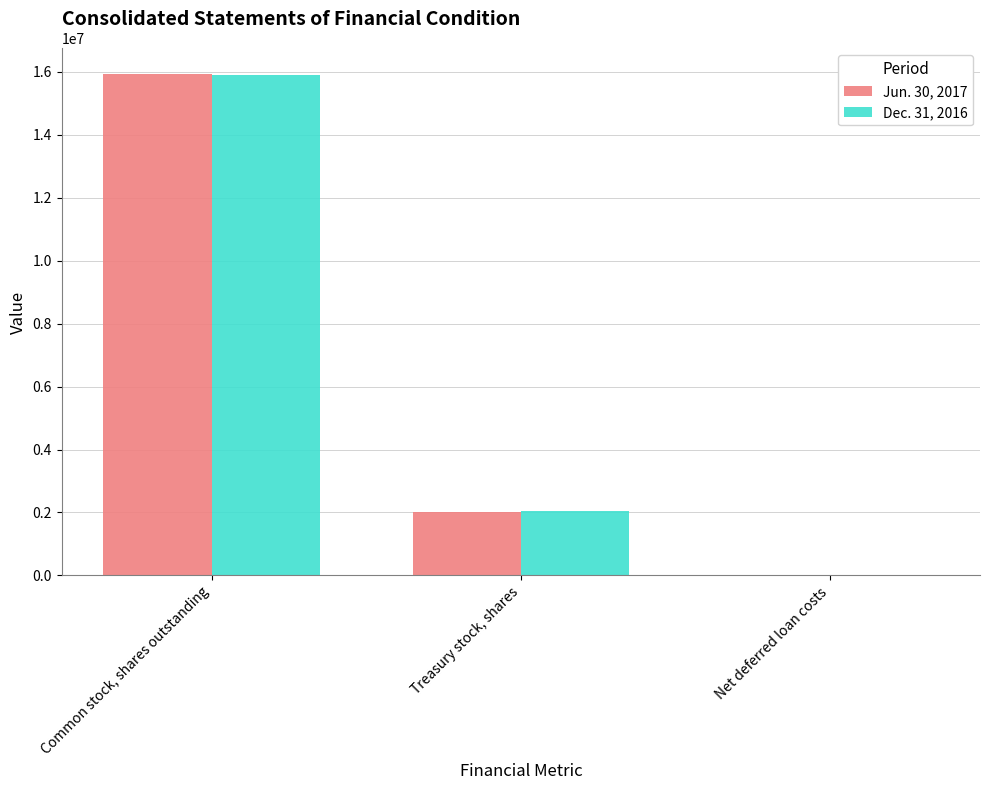

Is it true that Dec. 31, 2016 equals 625465 at Treasury stock, shares?

False